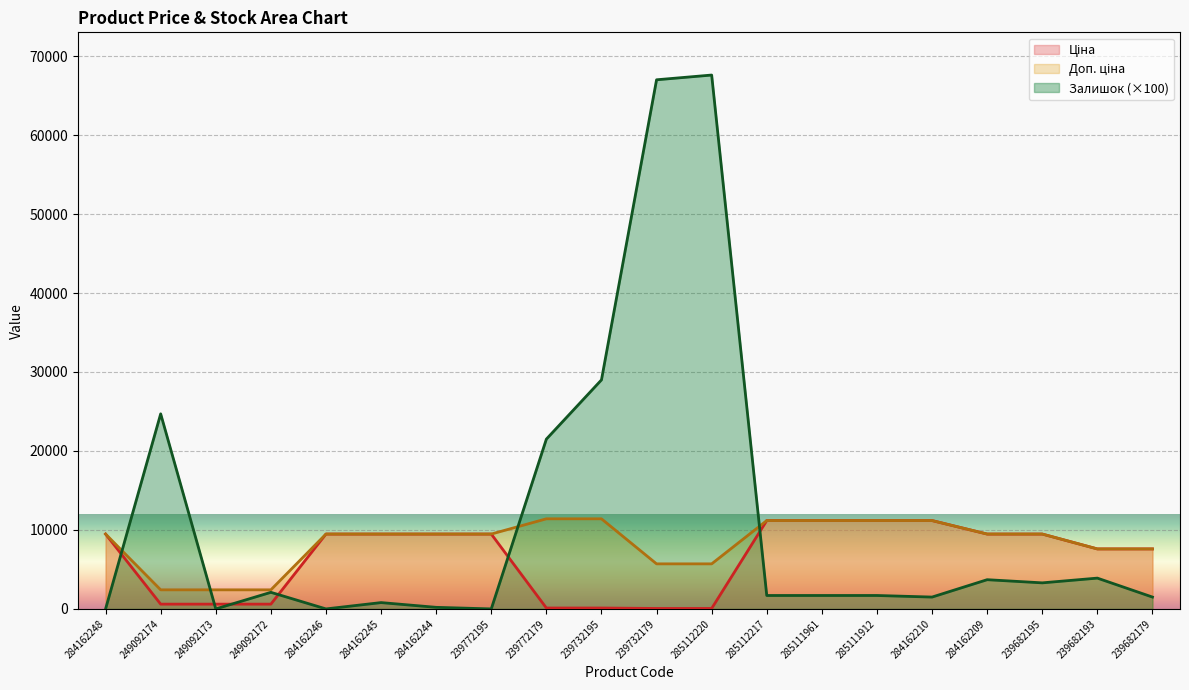

Is the value of Ціна at 239682195 greater than the value of Залишок at 284162245?

Yes